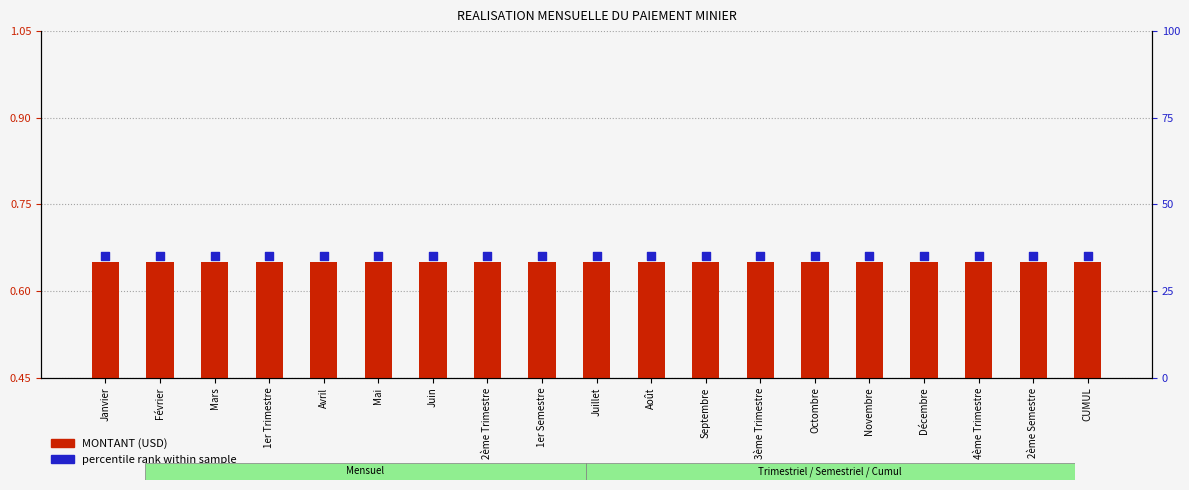

Which series has the largest Y range (max minus min)?

MONTANT (USD)